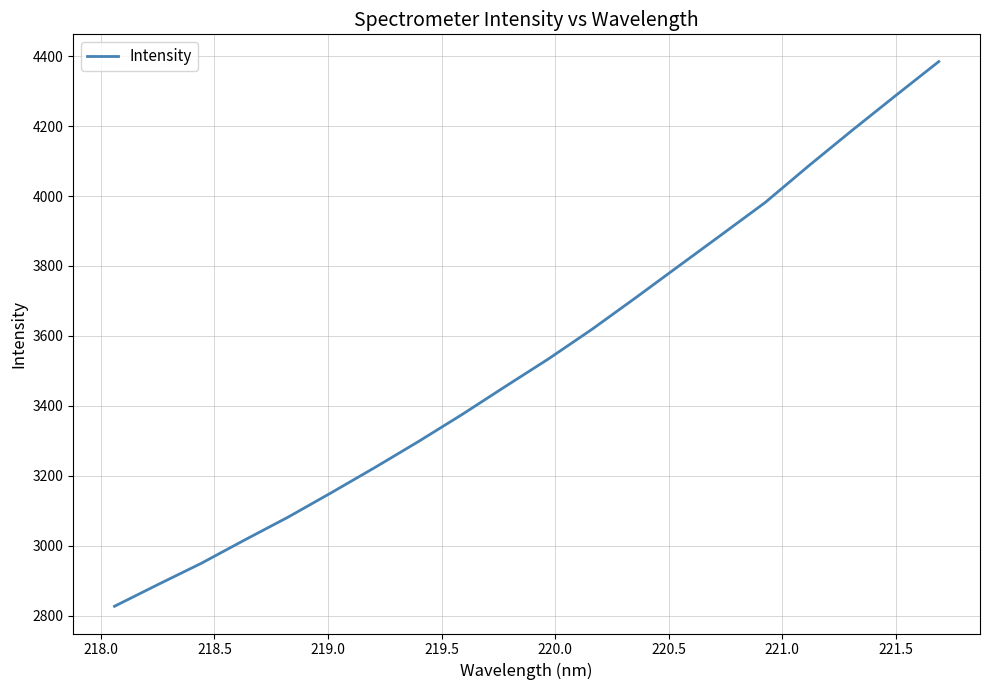

What is the maximum value shown in the chart?

4384.2